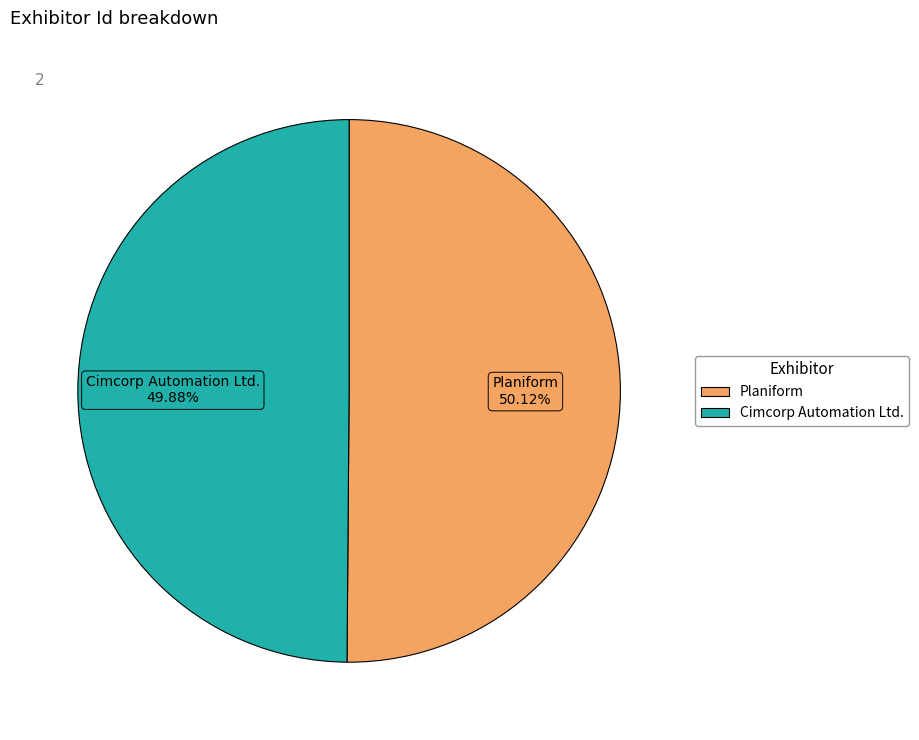

Count the number of slices in the pie.

2